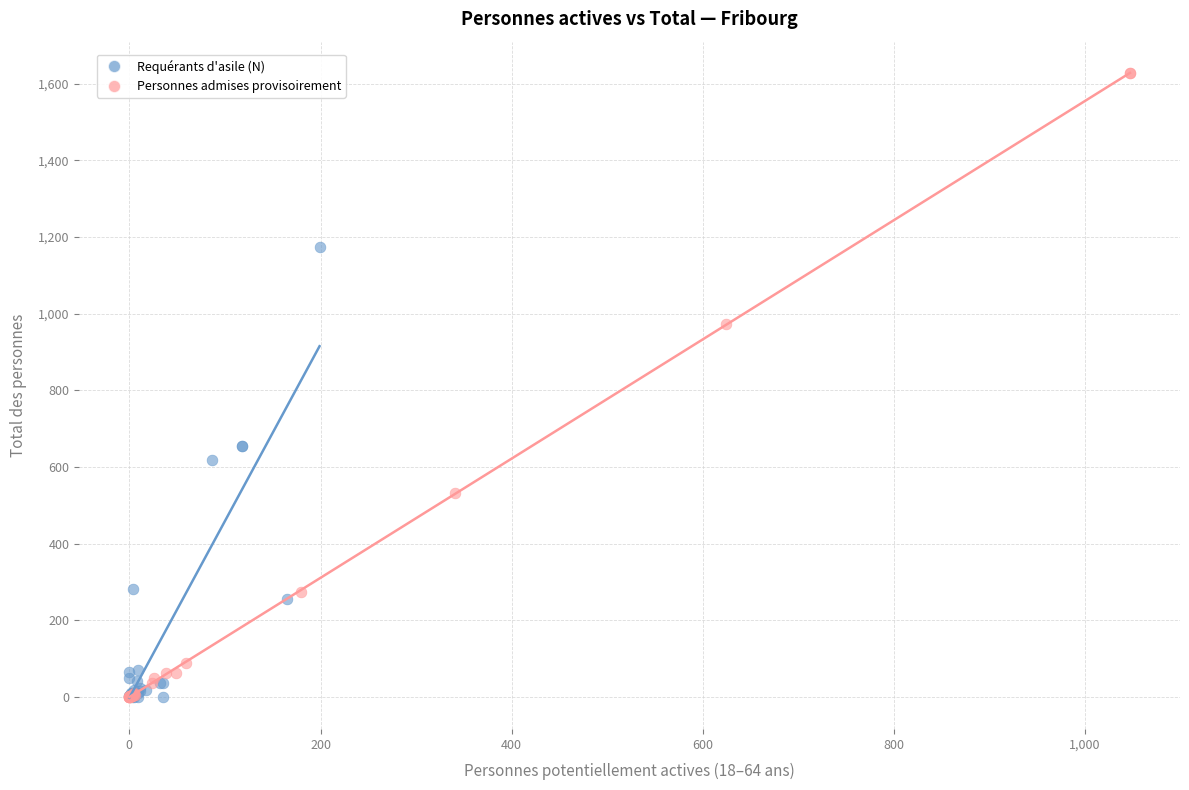

Which series has the largest Y range (max minus min)?

Personnes admises provisoirement